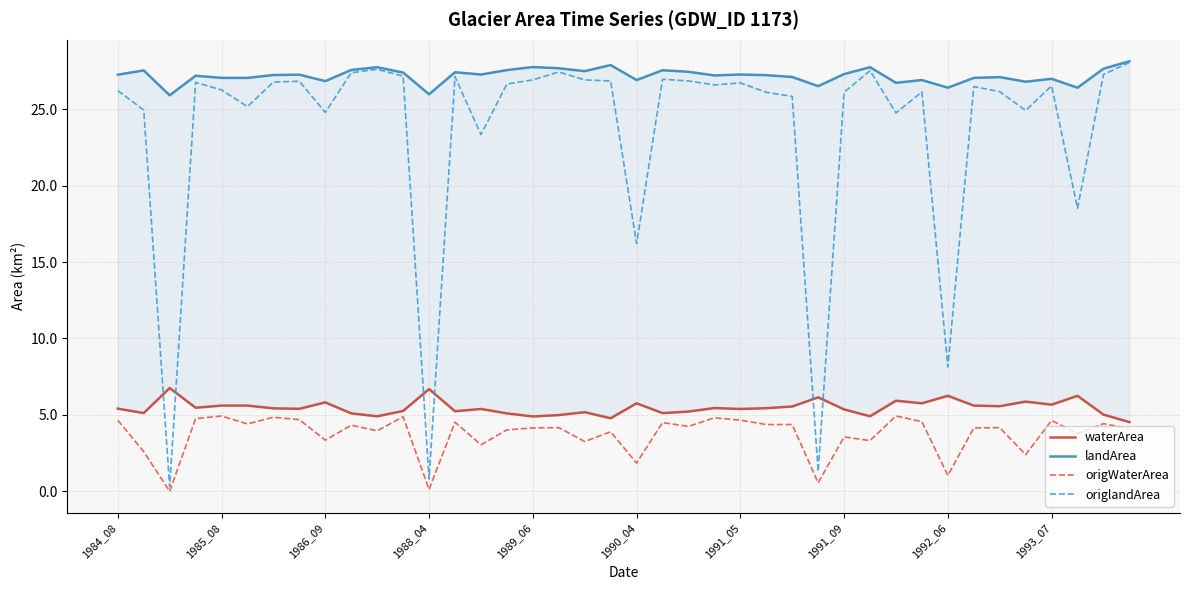

Is it true that waterArea equals 5.5 at 23?

True